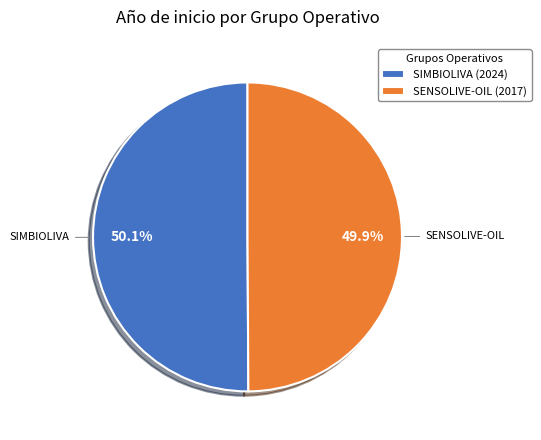

What portion of the pie excludes SIMBIOLIVA (2024)?

49.9%